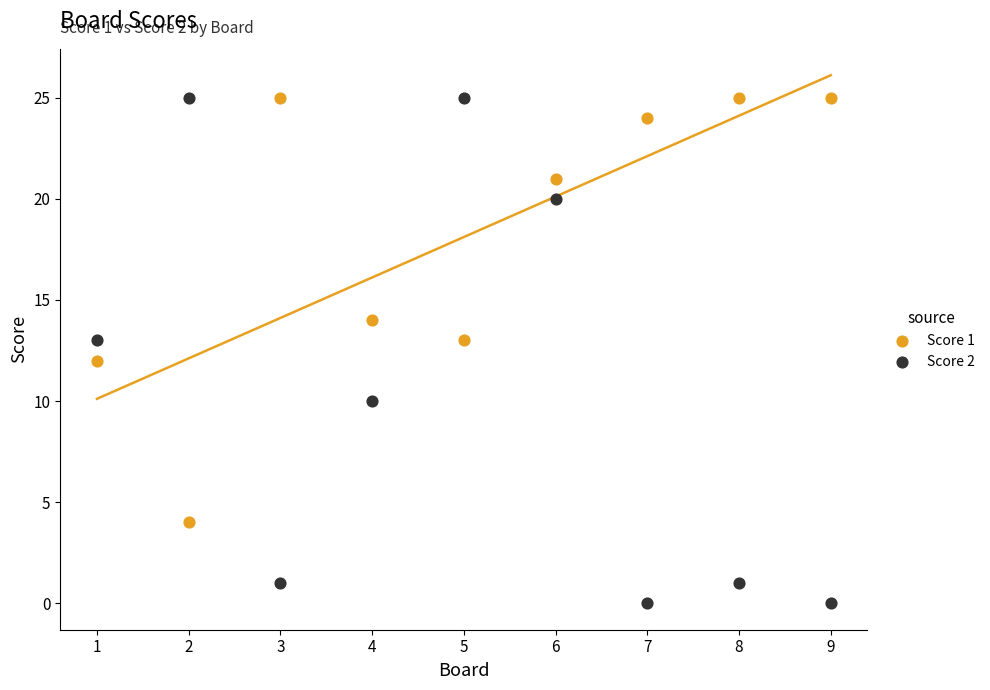

Which series has the largest Y range (max minus min)?

Score 2